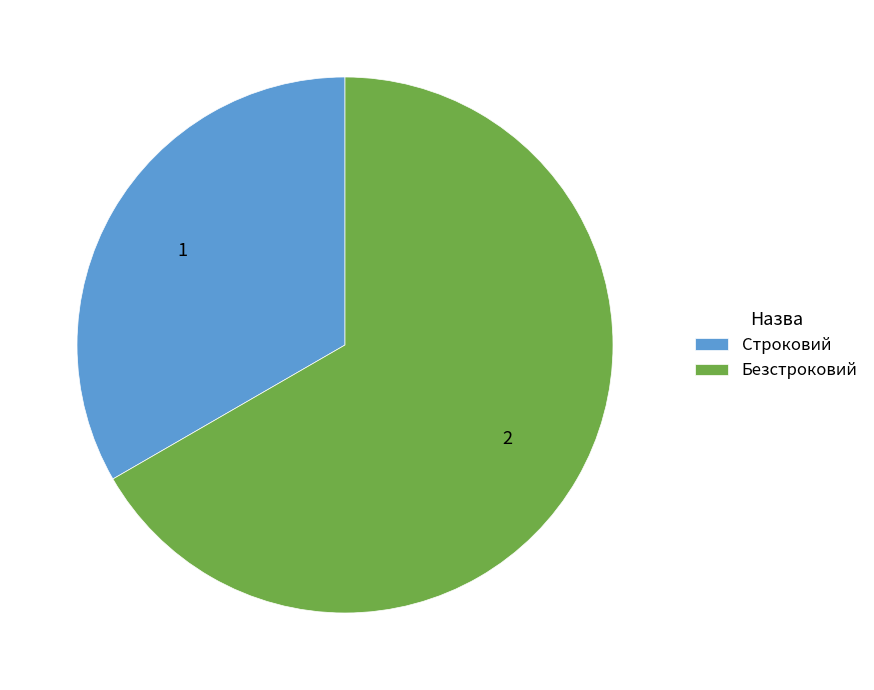

Which category has the biggest portion of the pie?

Безстроковий